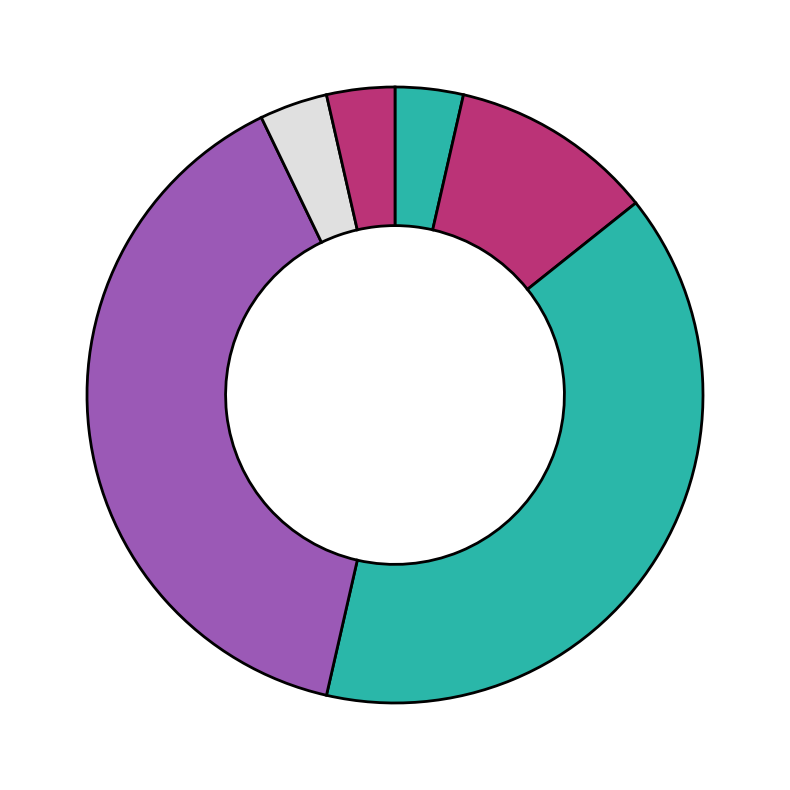

How many slices are in this pie chart?

6